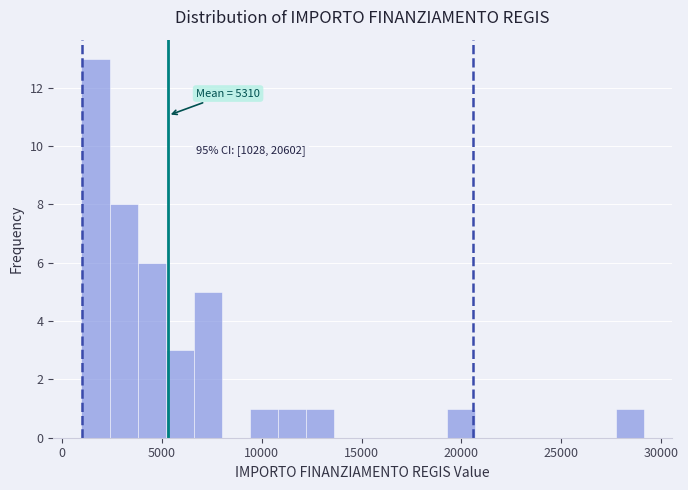

Around what value on the x-axis is the tallest bar? Give the approximate position of its centre, as read against the axis.

1500